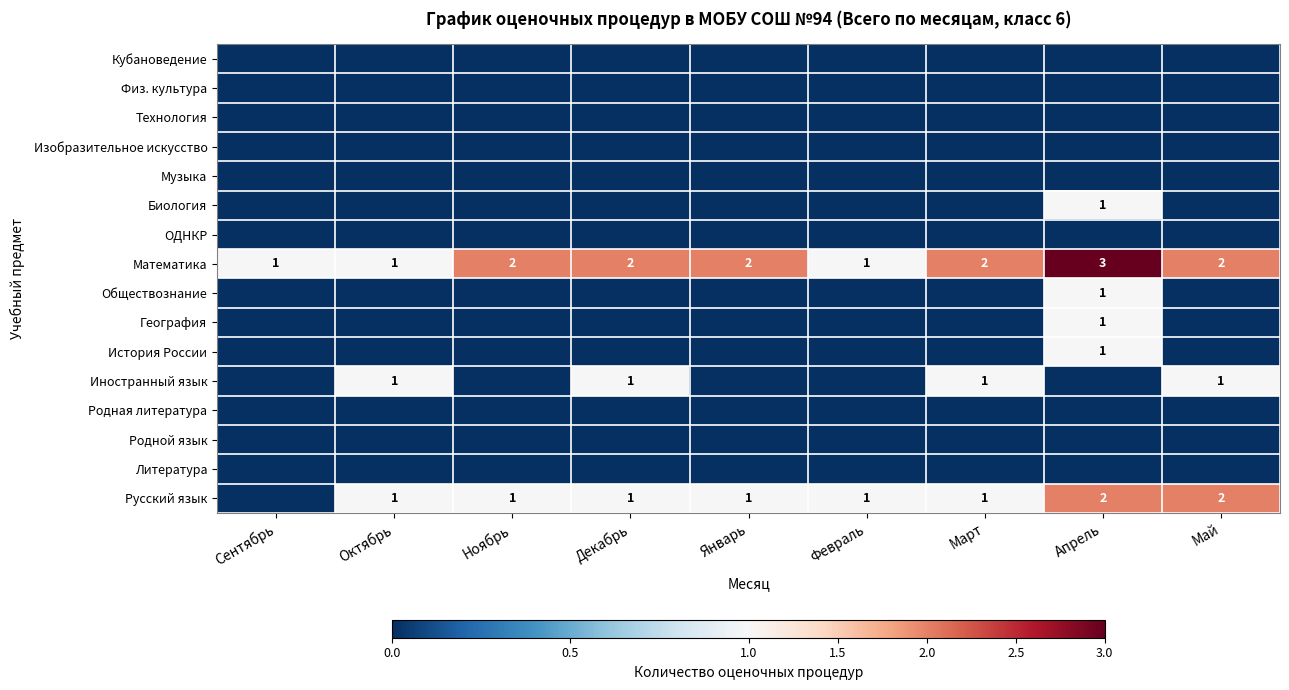

What is the spread (max minus min) of values at Февраль?

1